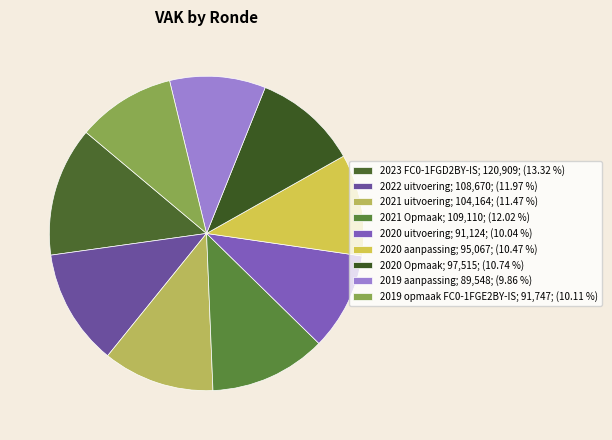

How many segments does this pie chart have?

9